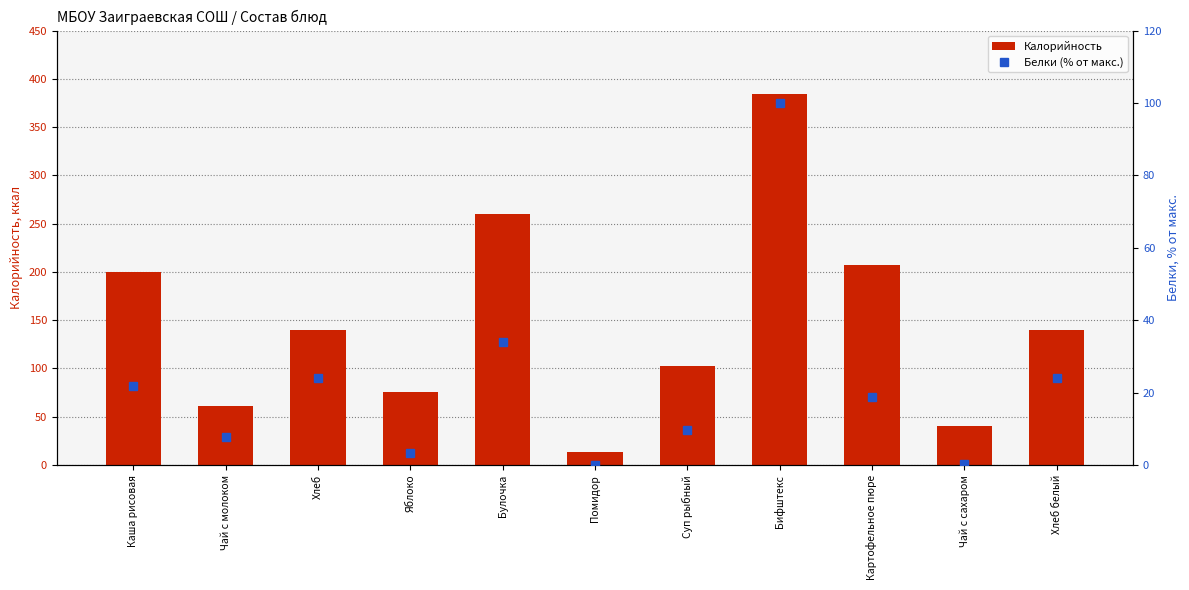

Reading left to right, extract all data points from this chart.

Калорийность: 199.5	61.0	140.3	75.2	260.2	13.2	102.5	384.0	207.4	40.0	140.3
Белки (% от макс.): 21.8	7.7	24.0	3.2	33.9	0.0	9.6	100.0	18.8	0.4	24.0